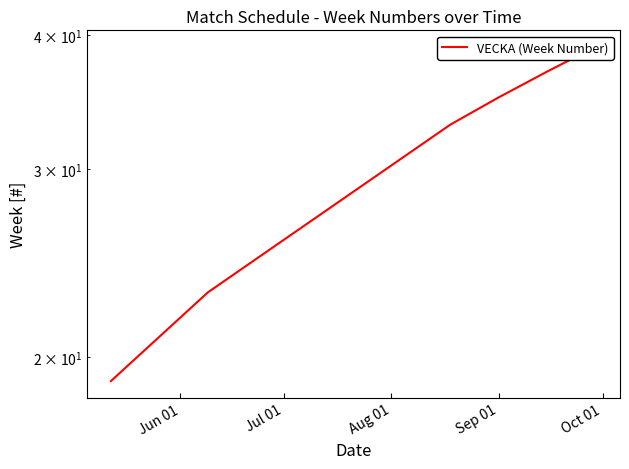

What is the sum of all values?

224